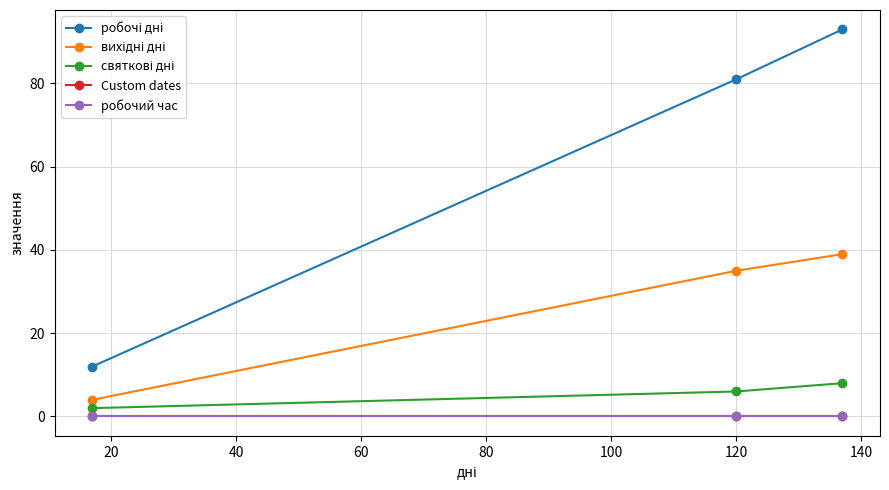

Is this an area chart (filled region under the line)?

No